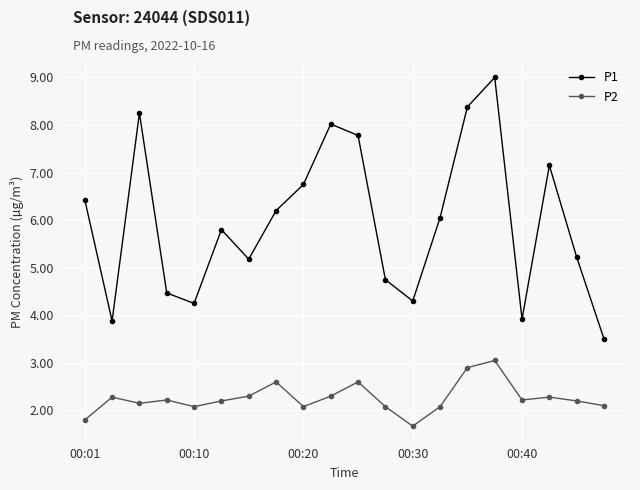

True or false: P2 and P1 intersect in this chart.

False